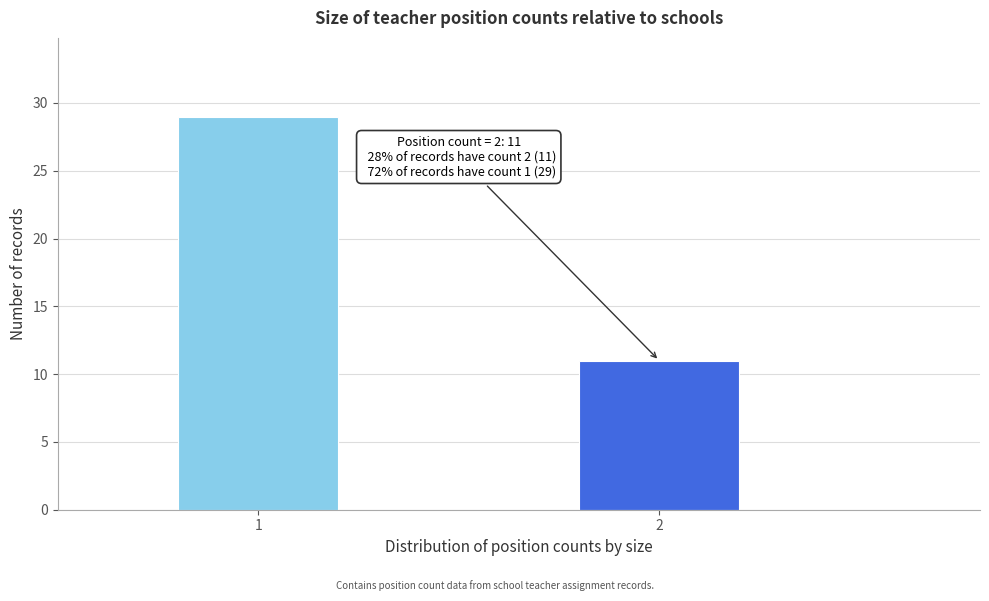

Reading left to right, extract all data points from this chart.

29	11